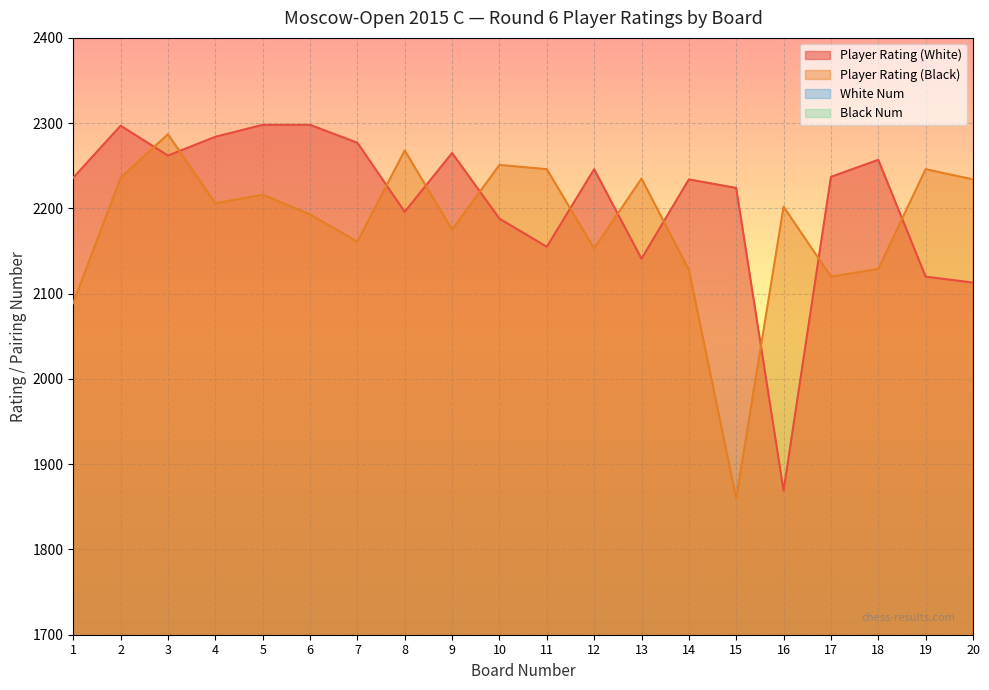

In White Num, how many points are lower than both neighbors (excluding endpoints)?

6